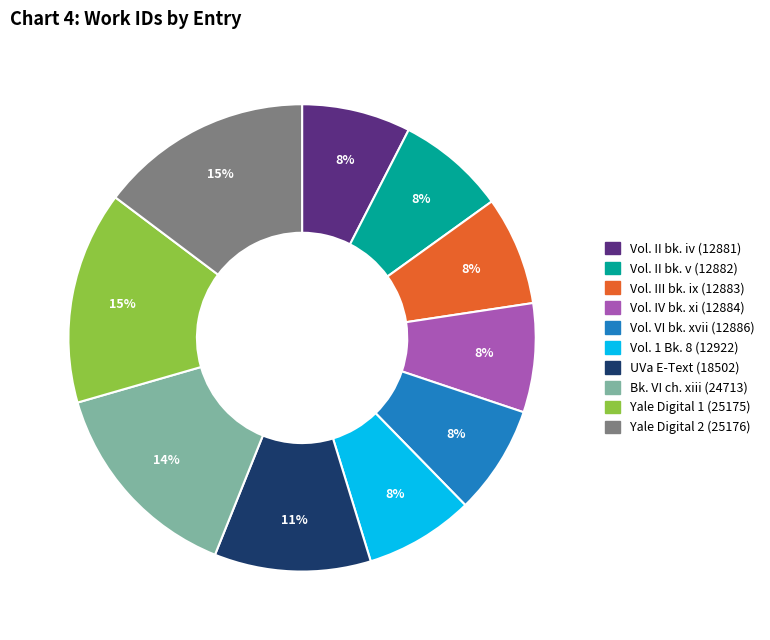

Is there a majority slice in this chart?

No